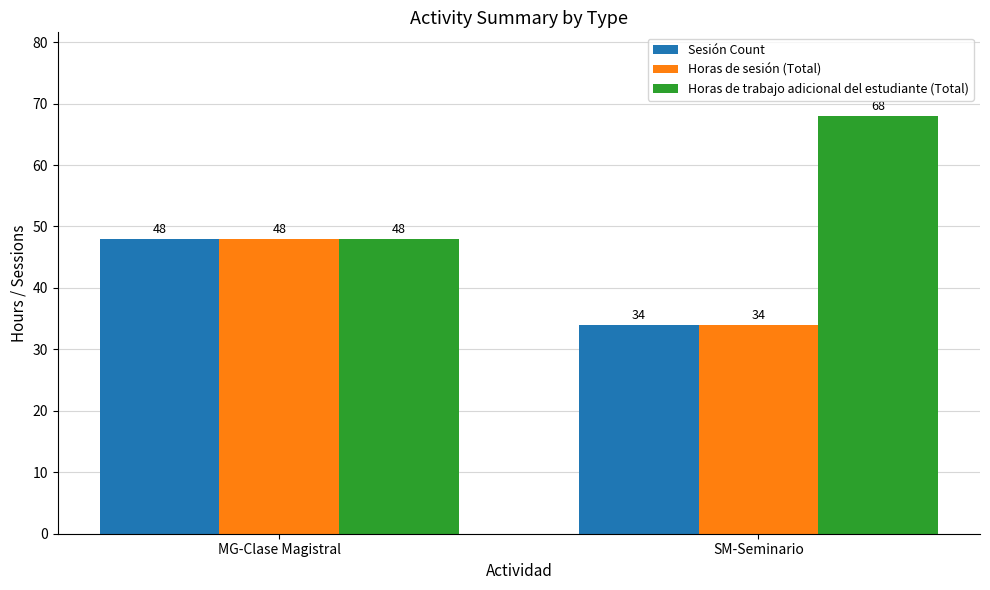

Reading left to right, extract all data points from this chart.

Sesión Count: 48	34
Horas de sesión (Total): 48	34
Horas de trabajo adicional del estudiante (Total): 48	68